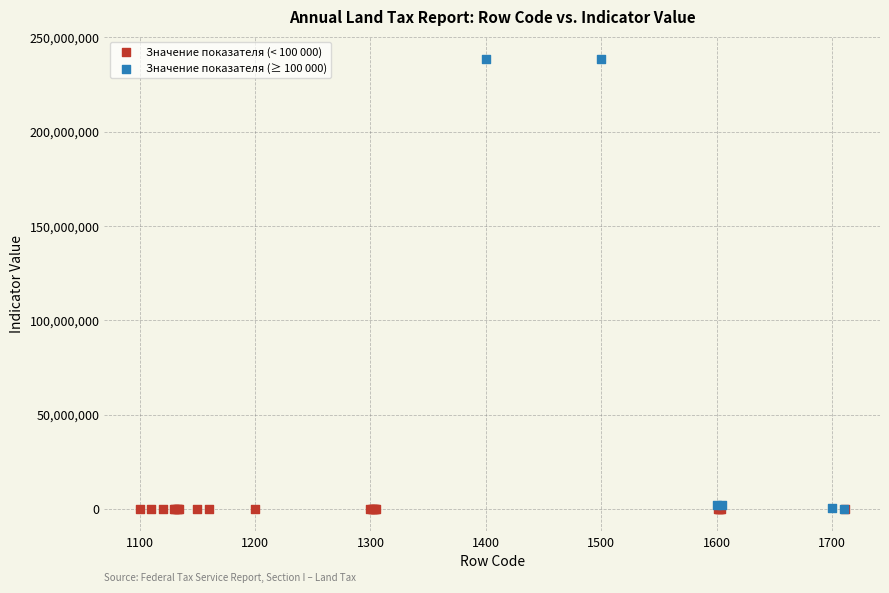

Which series has the largest Y range (max minus min)?

Значение показателя (≥ 100 000)